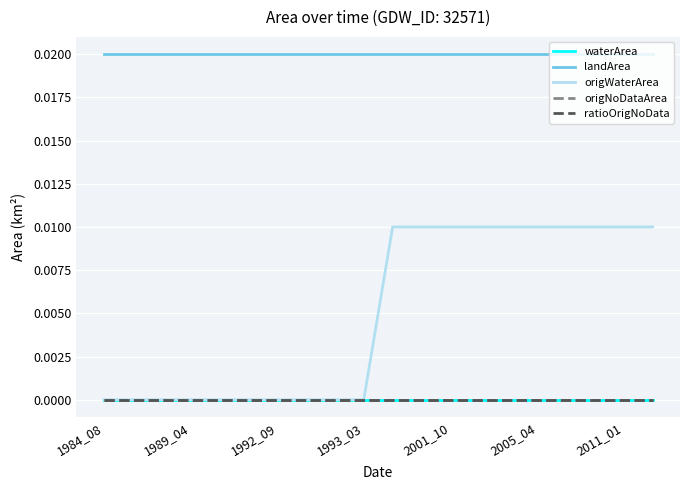

True or false: origNoDataArea and ratioOrigNoData intersect in this chart.

False